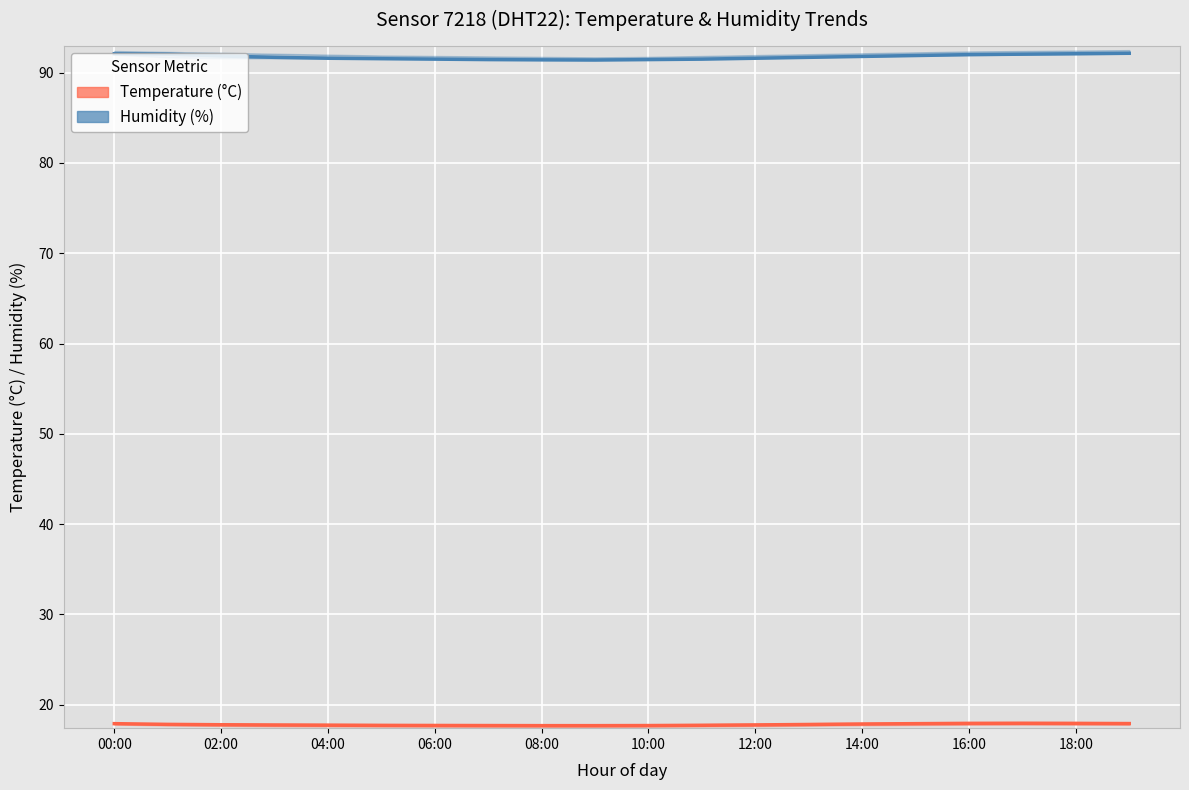

Count the number of data series in this chart.

2